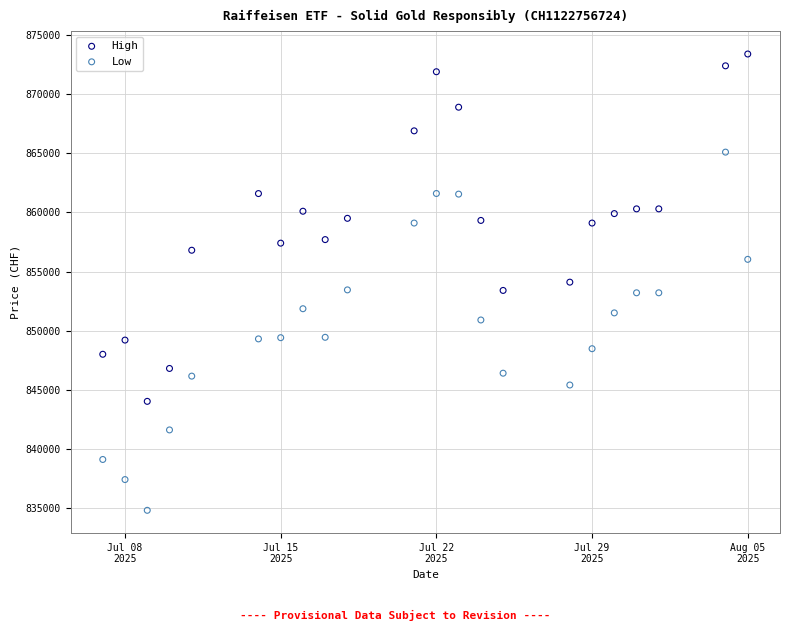

Across all data points, what is the range of X values (max minus min)?

29